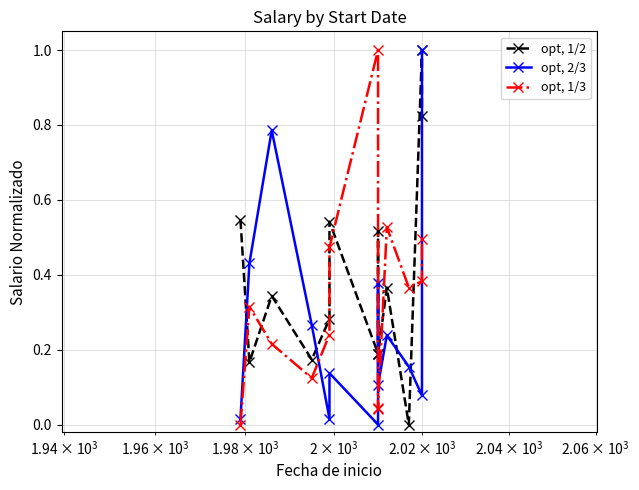

Which series has the largest total across all categories?

opt, 1/2